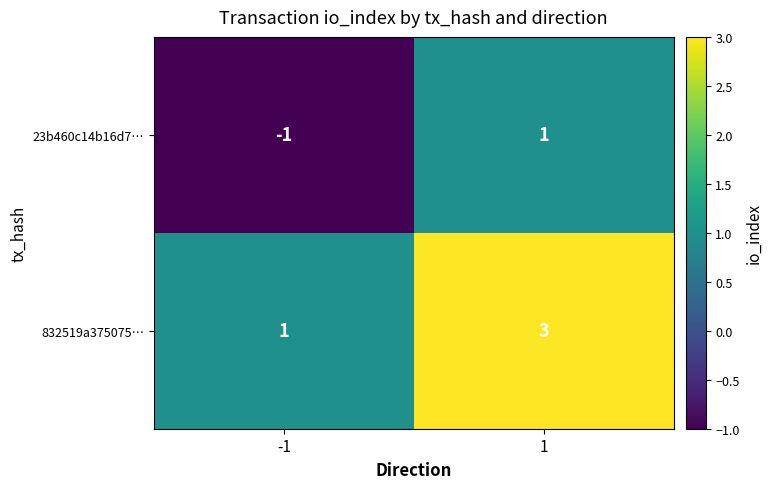

List the labels in order of 23b460c14b16d7… value, smallest first.

-1, 1